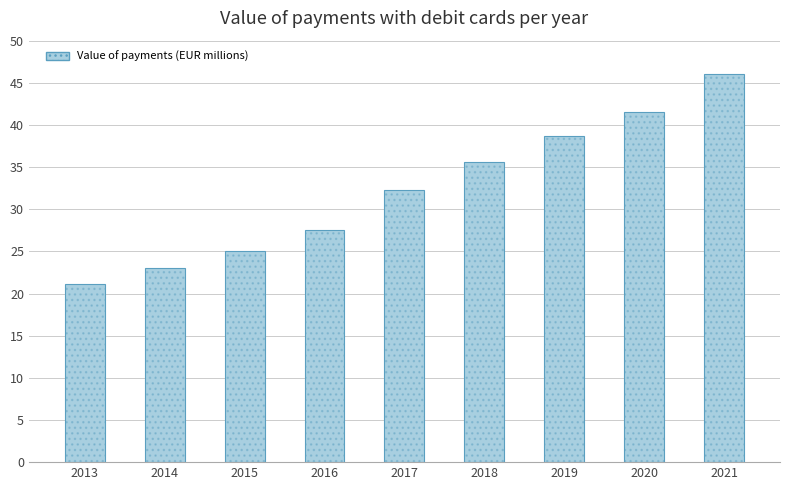

What is the difference between the second highest and minimum values?

20.4